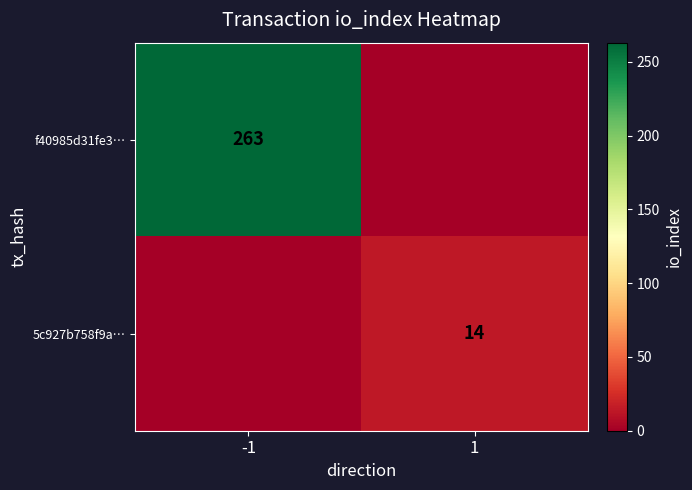

Is it true that 5c927b758f9a… equals 14 at 1?

True